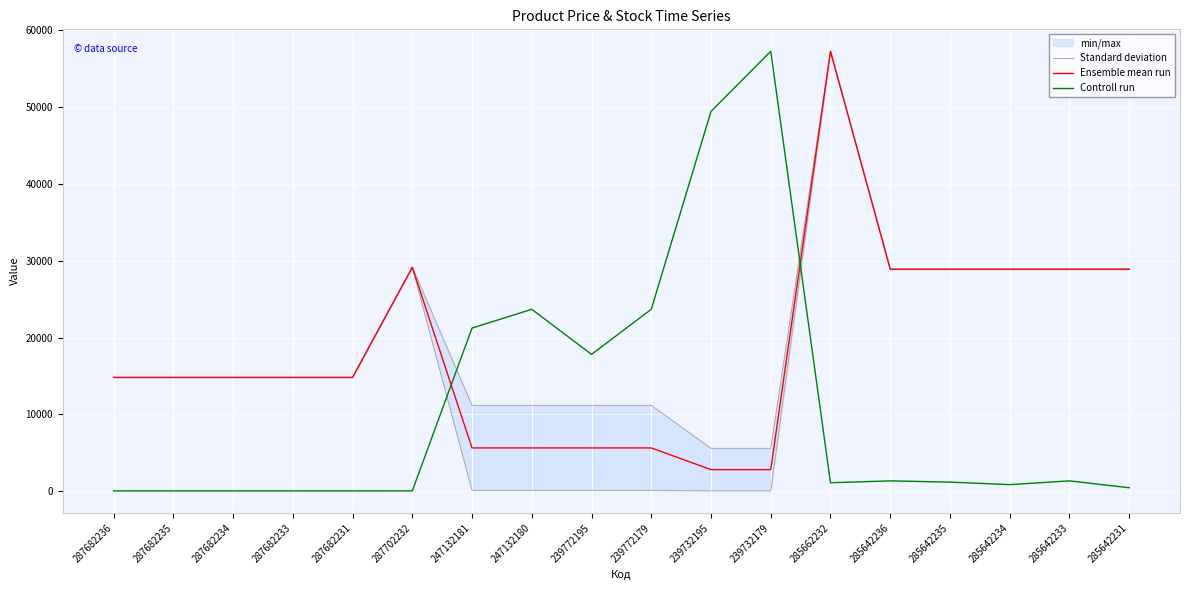

Is the value of Ensemble mean run at 285642233 greater than the value of Standard deviation at 239732195?

Yes